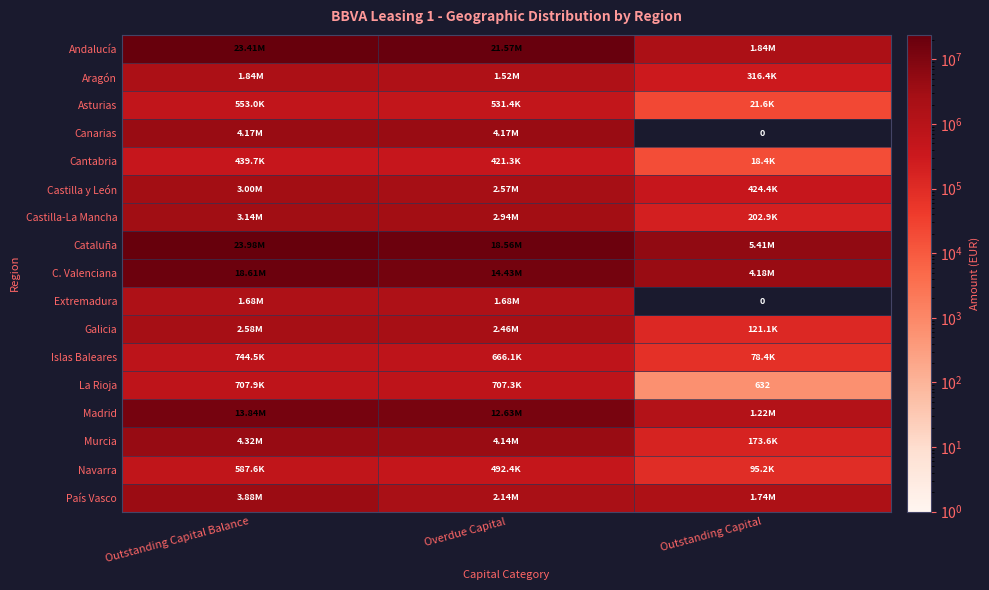

List the series in order of their peak value, lowest first.

Cantabria, Asturias, Navarra, La Rioja, Islas Baleares, Extremadura, Aragón, Galicia, Castilla y León, Castilla-La Mancha, País Vasco, Canarias, Murcia, Madrid, C. Valenciana, Andalucía, Cataluña